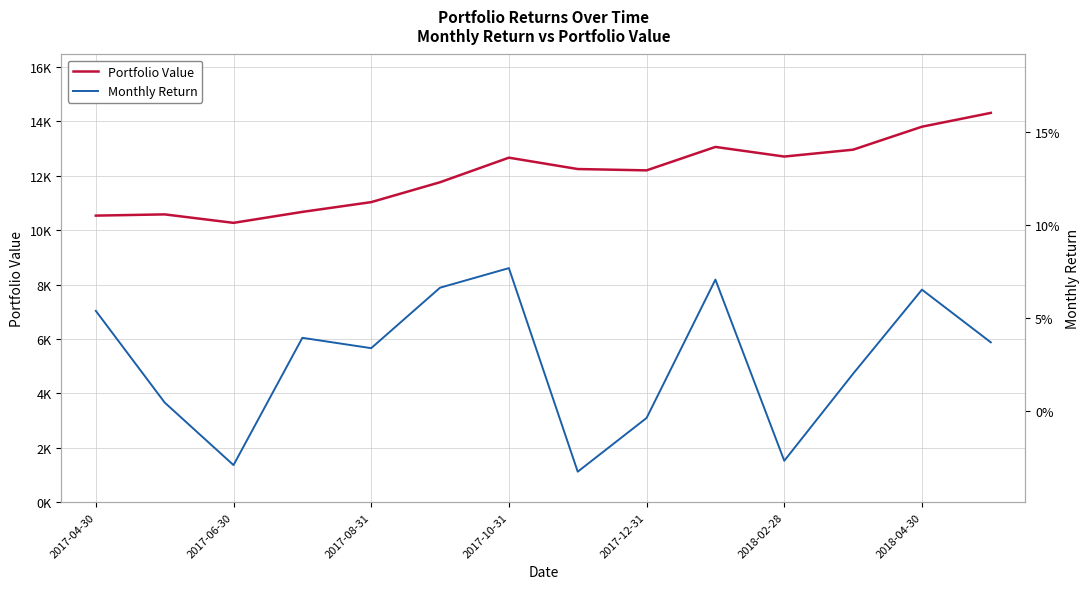

At which label does Monthly Return first exceed 0?

2017-04-30